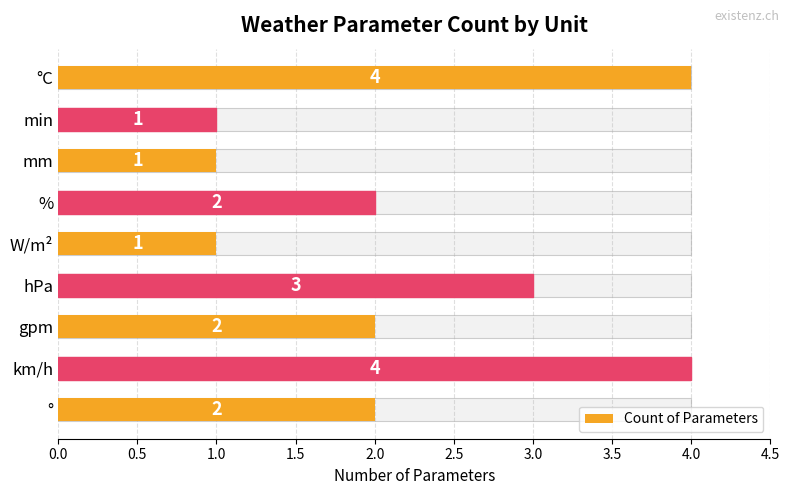

How many data points are less than 2?

3